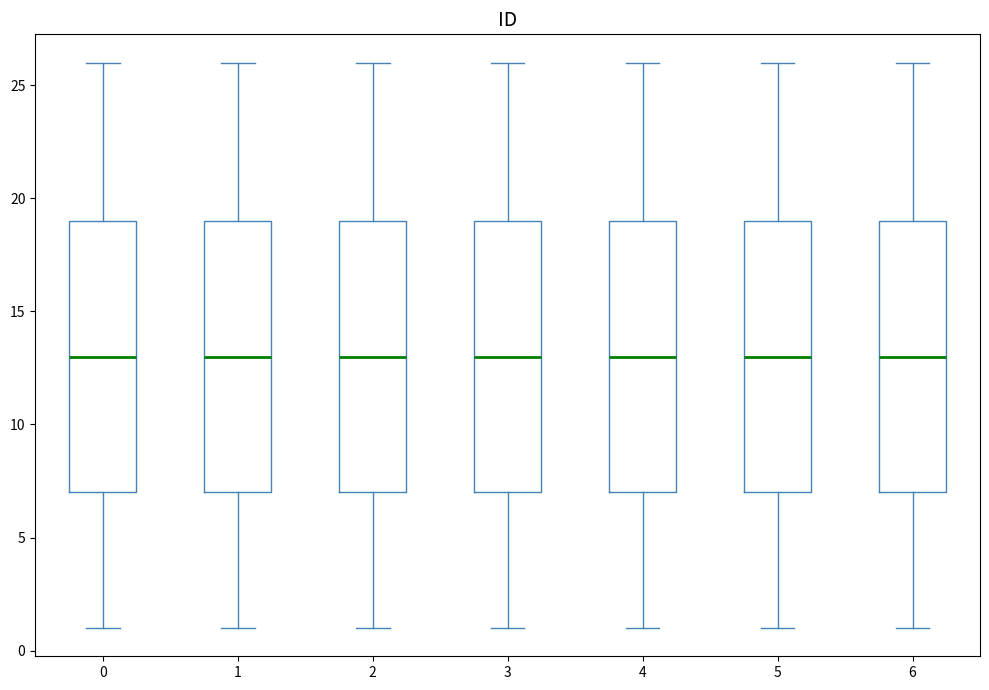

Where does the median line of the box at x = 2 sit on the y-axis? The values are not printed on the chart, so give them approximately, as read against the axis.

13